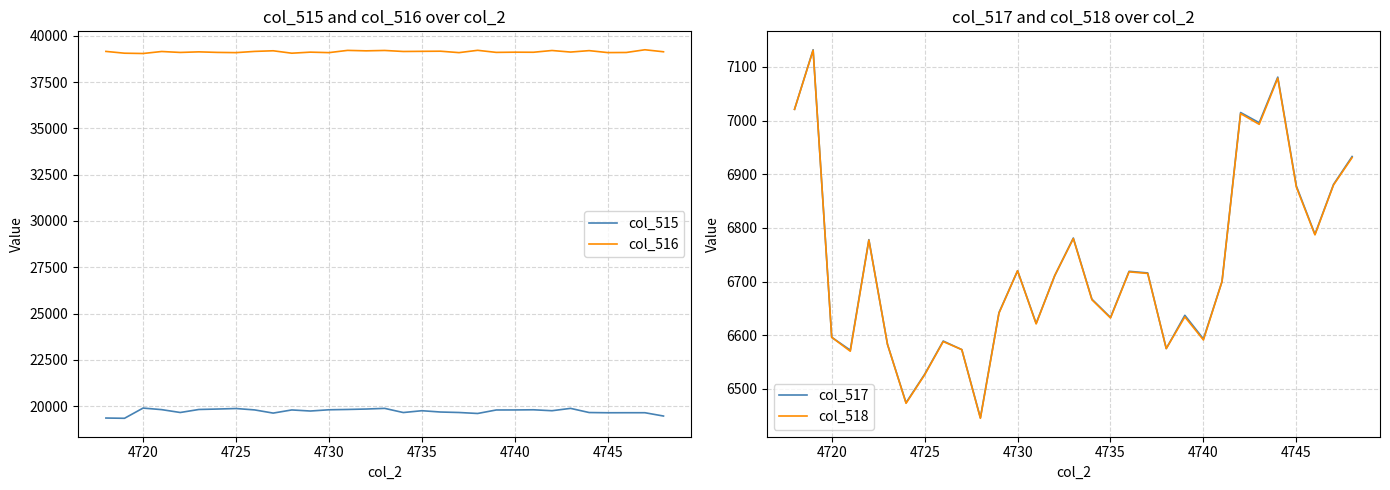

Read the col_515 value at 4745, to the nearest 10.

19640